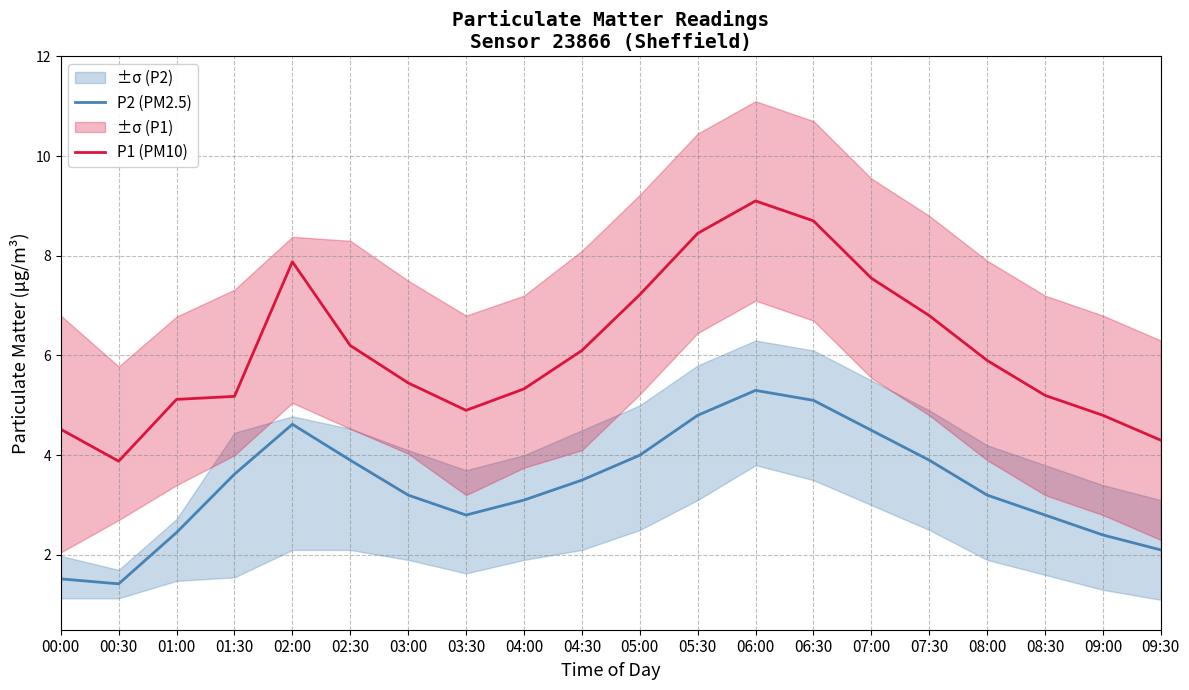

What are all the series names shown in the legend?

P2 (PM2.5), P1 (PM10)